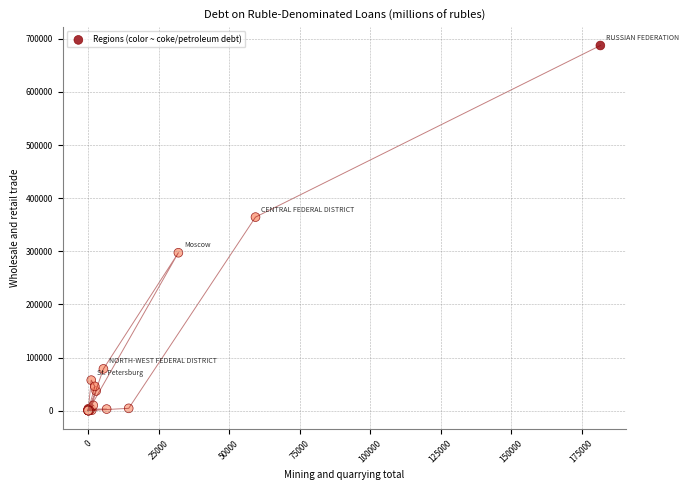

What Y value in the scatter plot is closest to 343743?

364394